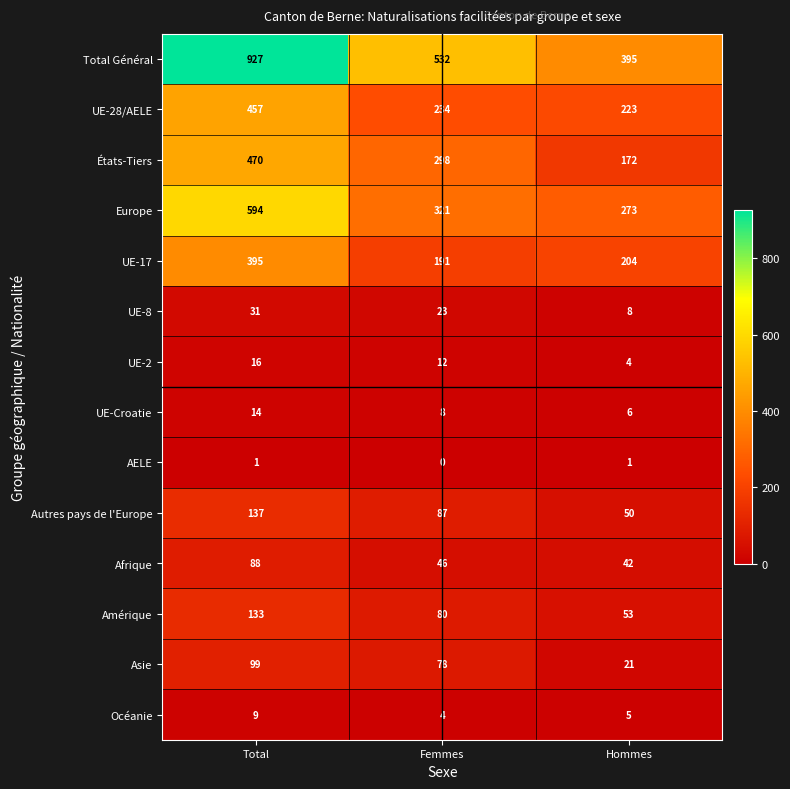

Which series changed the most between Total and Hommes?

Total Général